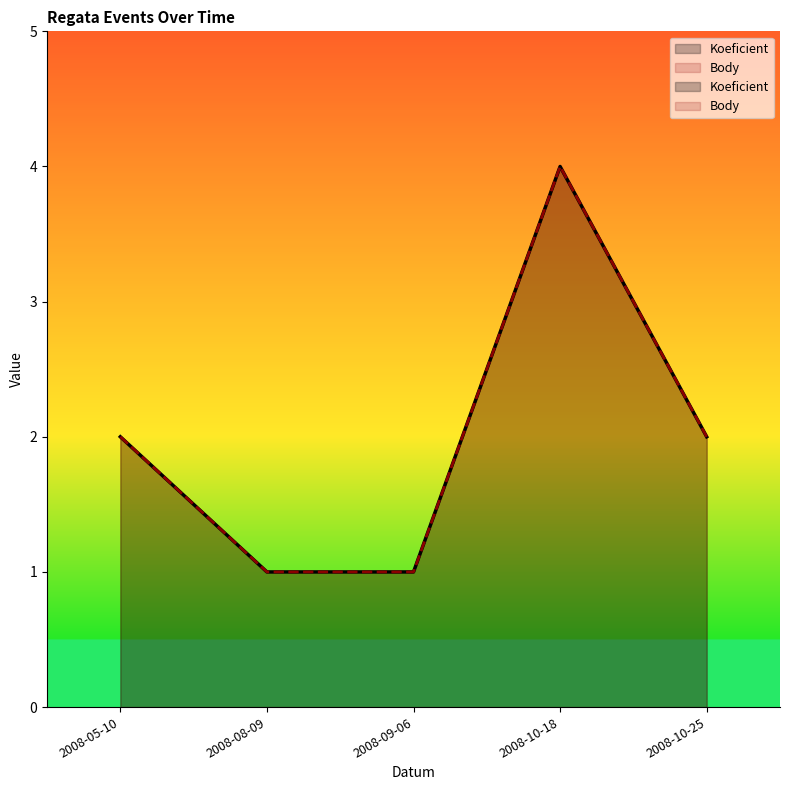

What is the greatest value displayed?

4